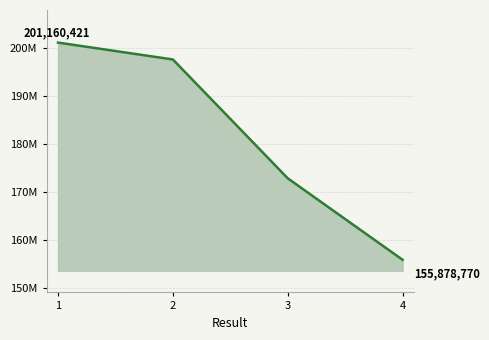

Does the chart have visible grid lines?

Yes